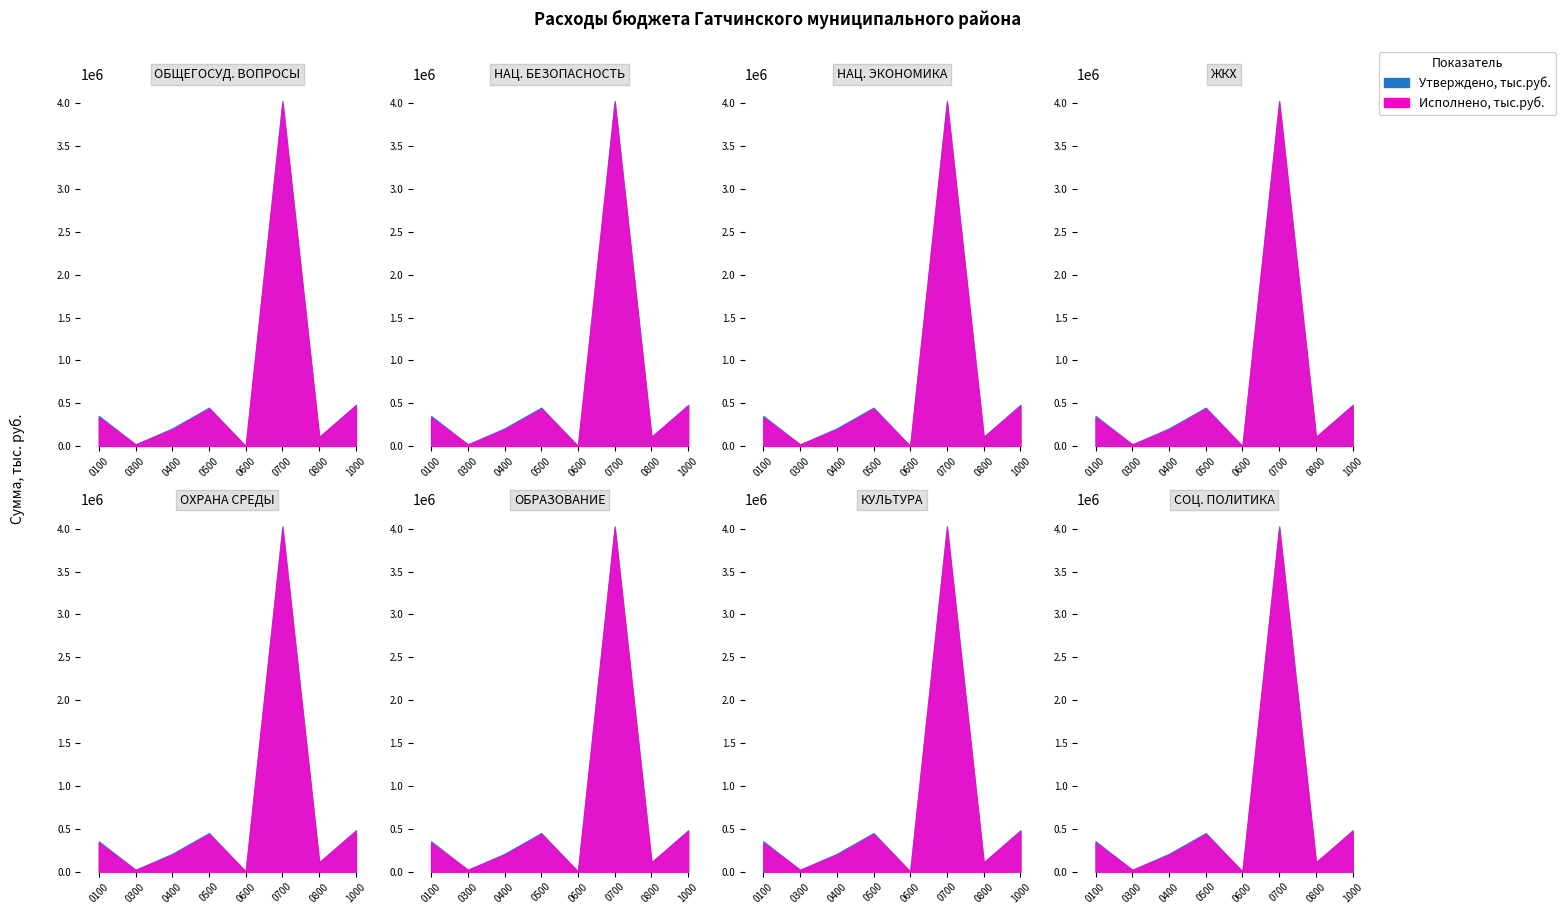

Reading left to right, extract all data points from this chart.

Утверждено, тыс.руб.: ОБЩЕГОСУДАРСТВЕННЫЕ ВОПРОСЫ=353624.9	НАЦИОНАЛЬНАЯ БЕЗОПАСНОСТЬ=20837.4	НАЦИОНАЛЬНАЯ ЭКОНОМИКА=207800.0	ЖИЛИЩНО-КОММУНАЛЬНОЕ ХОЗЯЙСТВО=449937.6	ОХРАНА ОКРУЖАЮЩЕЙ СРЕДЫ=120.0	ОБРАЗОВАНИЕ=4026291.1	КУЛЬТУРА, КИНЕМАТОГРАФИЯ=107777.2	СОЦИАЛЬНАЯ ПОЛИТИКА=481890.0
Исполнено, тыс.руб.: ОБЩЕГОСУДАРСТВЕННЫЕ ВОПРОСЫ=334540.8	НАЦИОНАЛЬНАЯ БЕЗОПАСНОСТЬ=20554.2	НАЦИОНАЛЬНАЯ ЭКОНОМИКА=193958.1	ЖИЛИЩНО-КОММУНАЛЬНОЕ ХОЗЯЙСТВО=436726.7	ОХРАНА ОКРУЖАЮЩЕЙ СРЕДЫ=119.8	ОБРАЗОВАНИЕ=3996129.1	КУЛЬТУРА, КИНЕМАТОГРАФИЯ=107254.8	СОЦИАЛЬНАЯ ПОЛИТИКА=472393.5